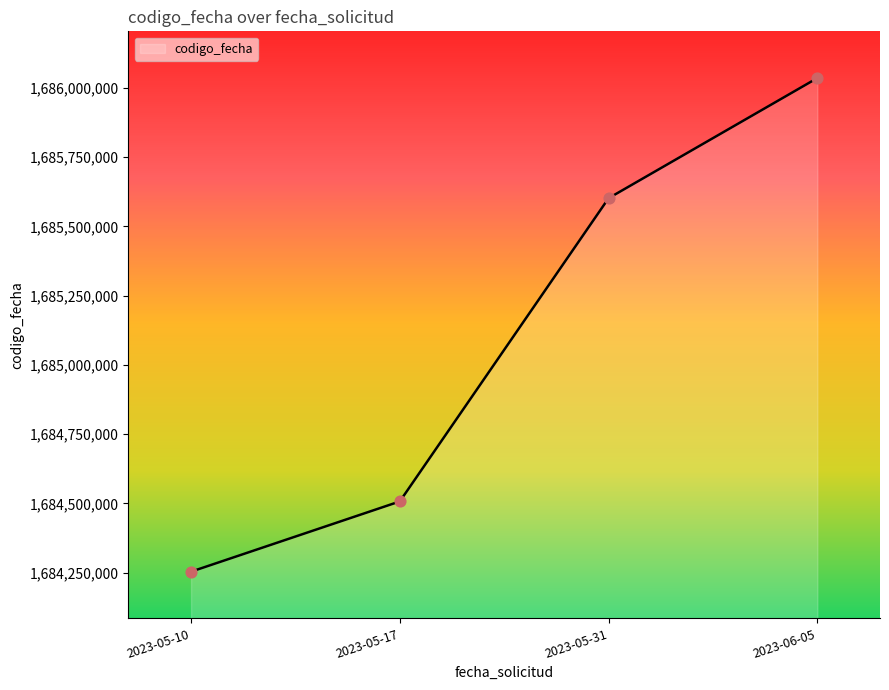

Approximately how many times larger is the value at 2023-05-10 compared to 2023-05-31?

1.0